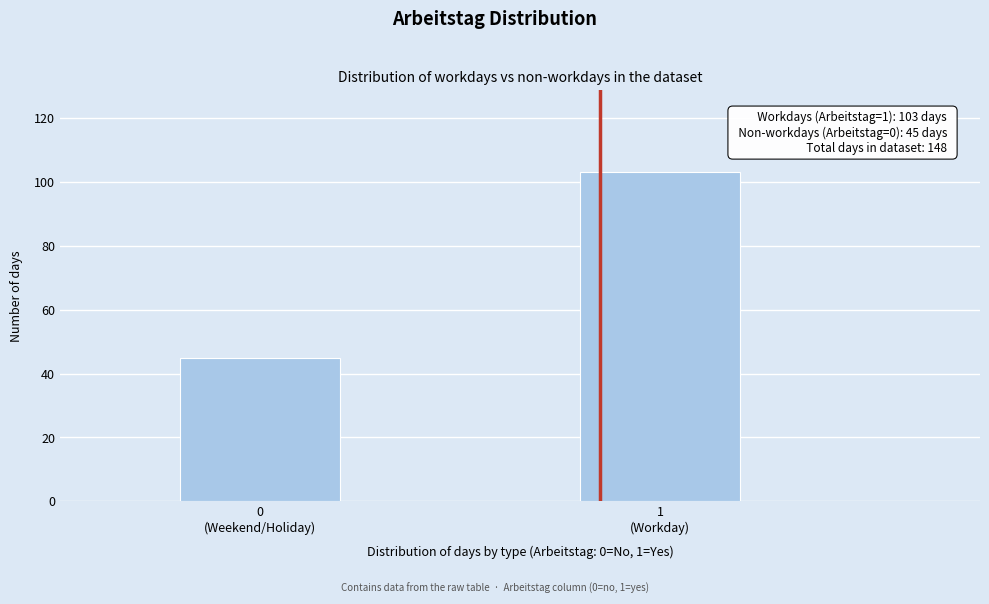

Reading right to left, extract all data points from this chart.

103	45